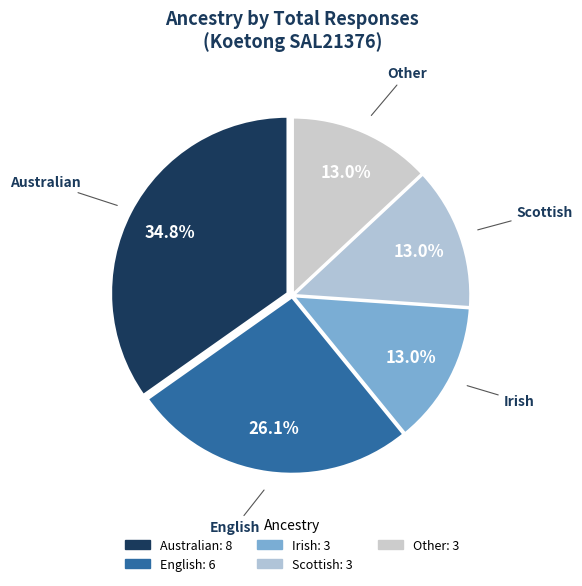

To the nearest percent, what is the average slice percentage?

20%